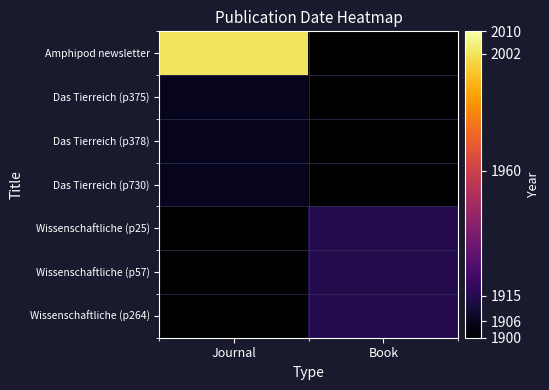

Count the number of categories in the chart.

2